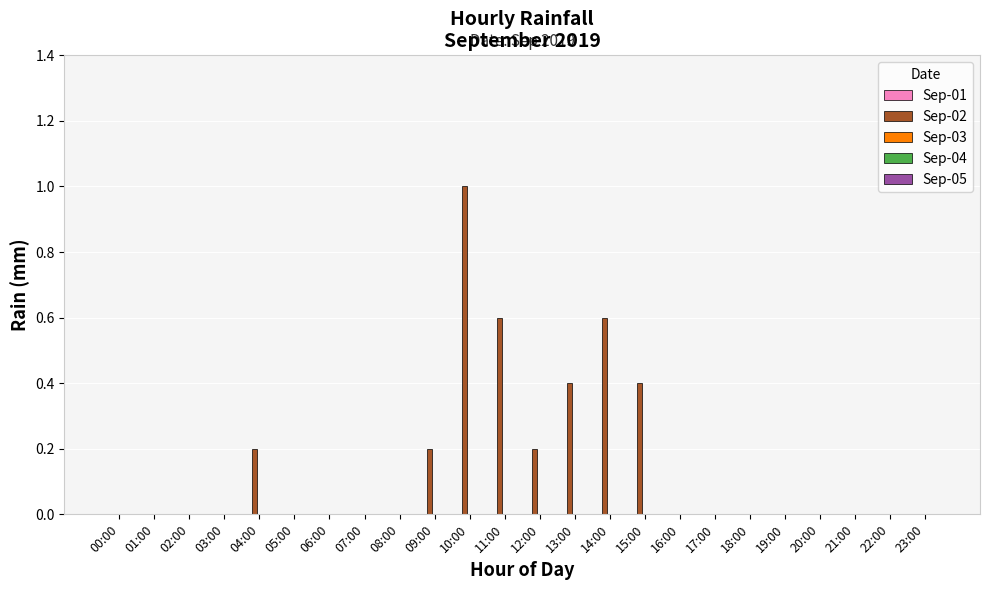

True or false: the data shows 0.6 at 11:00.

True